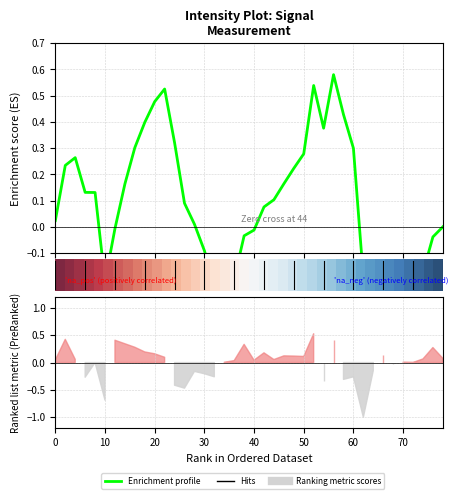

True or false: row_0 has a value of 0.2 at 16.

True